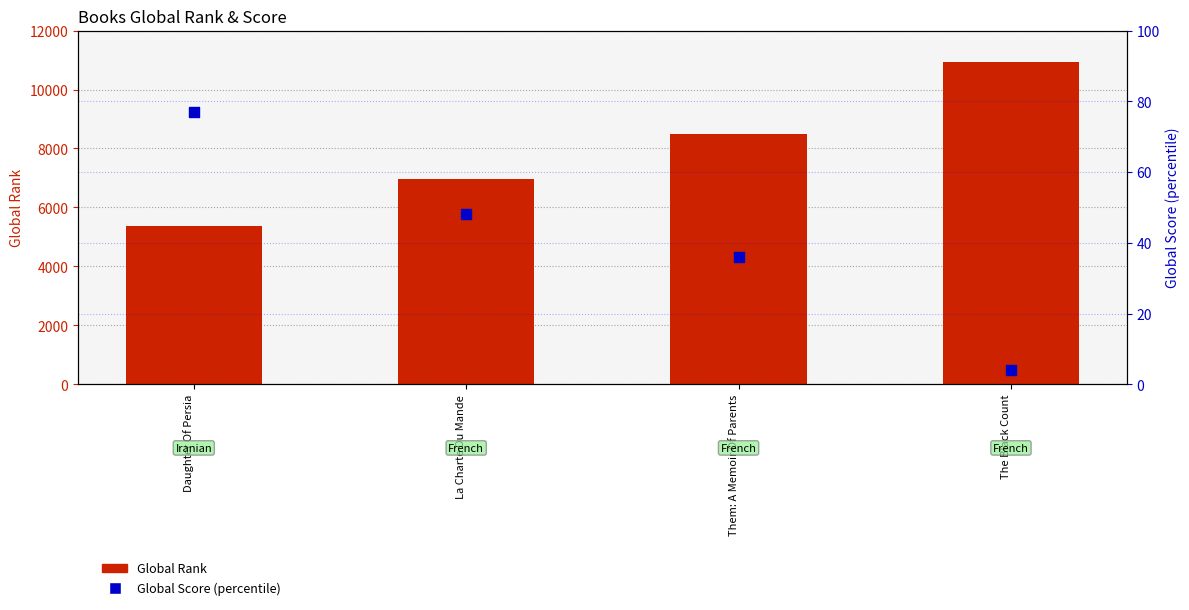

At which category is the sum across all series the highest?

The Black Count